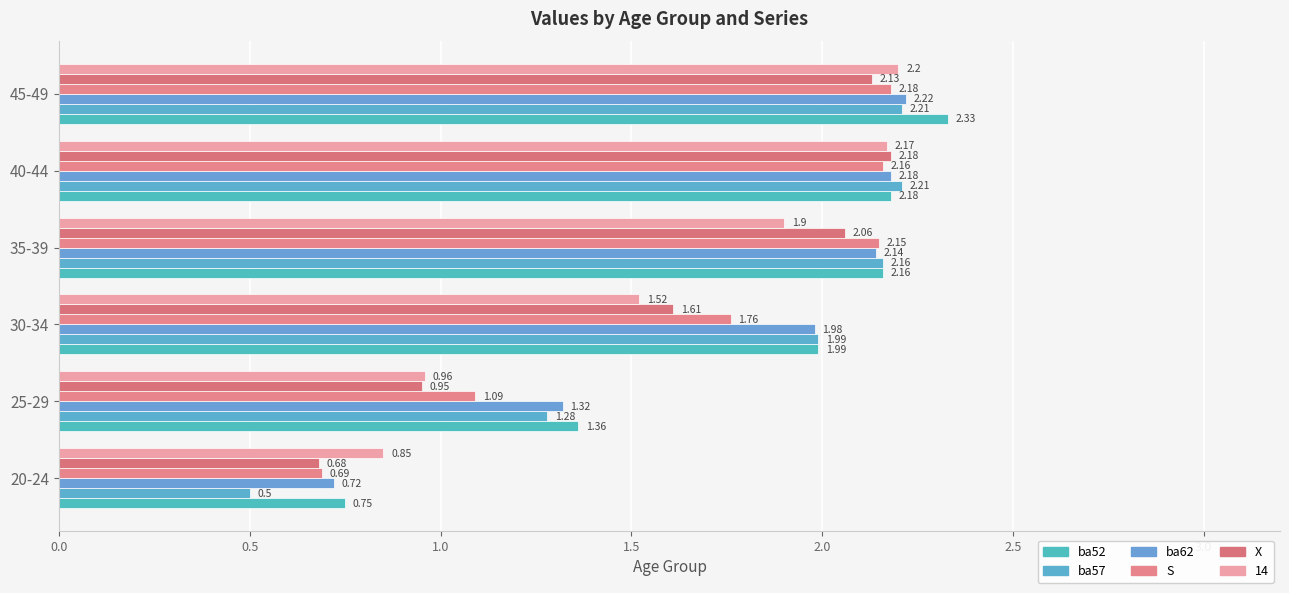

How many series are shown in this chart?

6